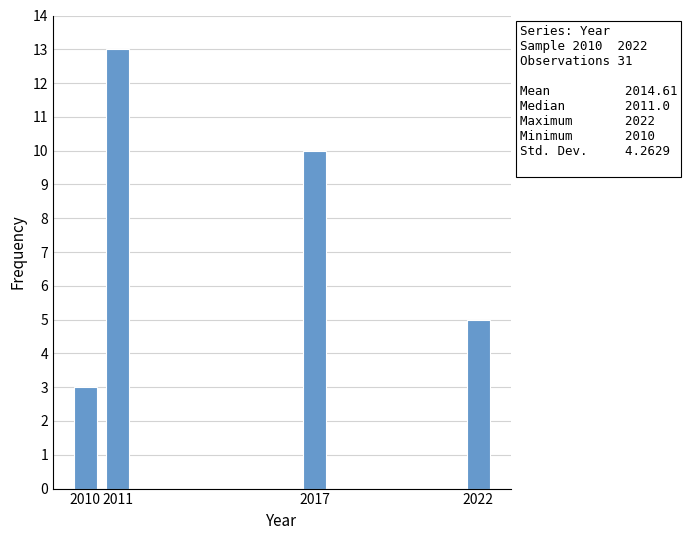

Reading left to right, what are all the values shown in this chart?

3	13	10	5